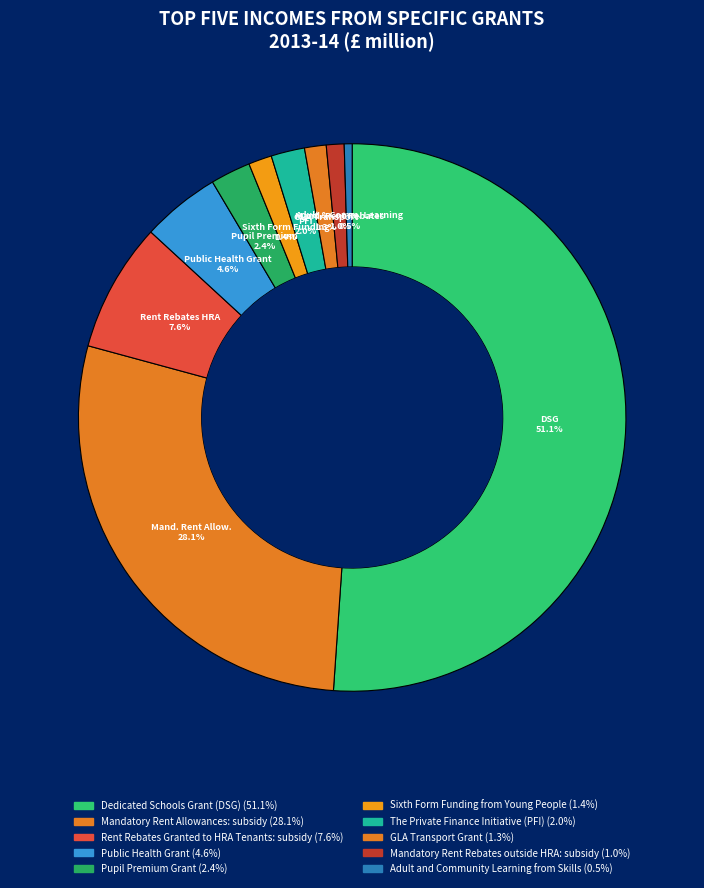

What is the change in value from Mandatory Rent Rebates outside HRA: subsidy to Adult and Community Learning from Skills?

-331.9